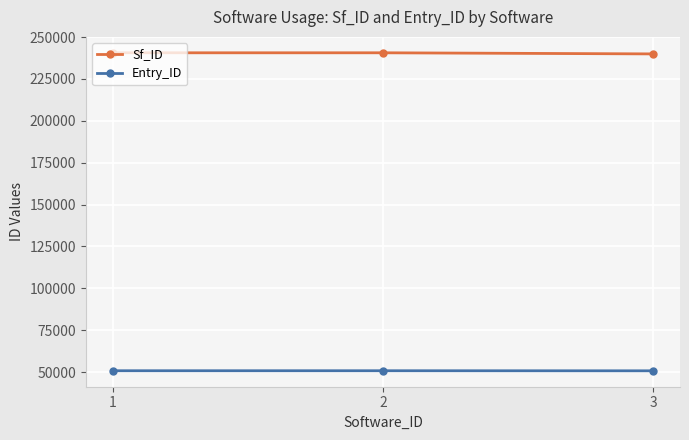

What is the approximate value of Sf_ID at 3?

239908.8